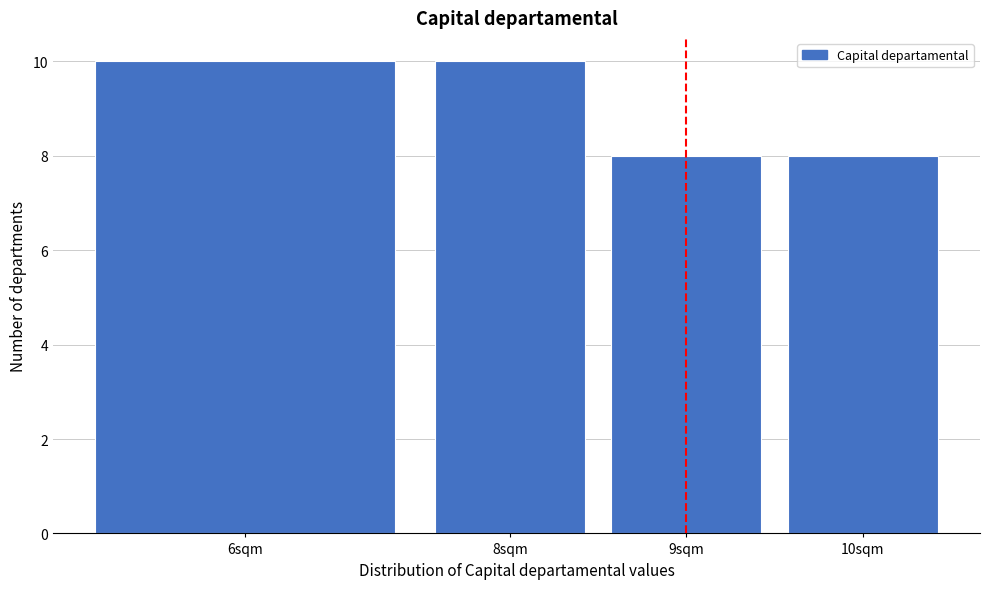

Reading left to right, extract all data points from this chart.

10	10	8	8